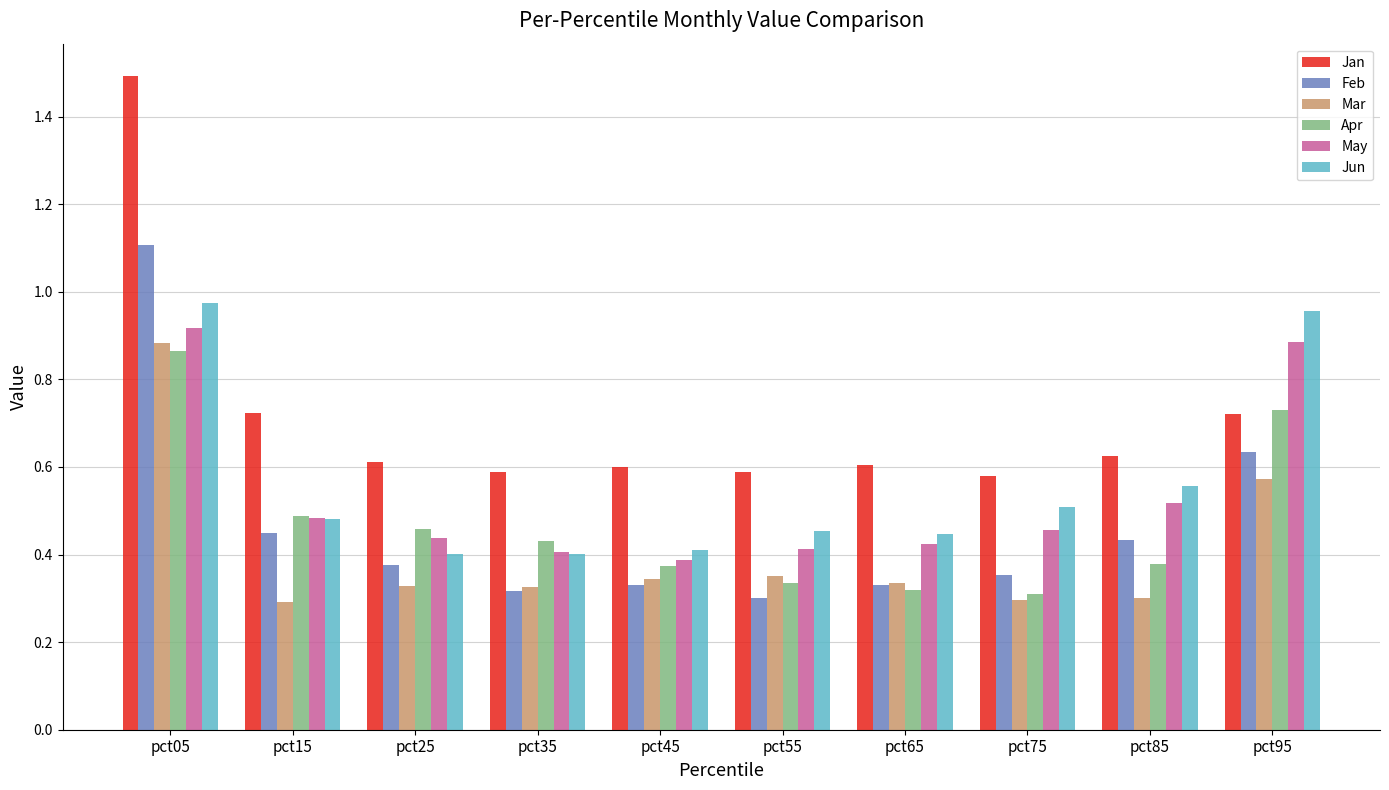

Count the number of data series in this chart.

6